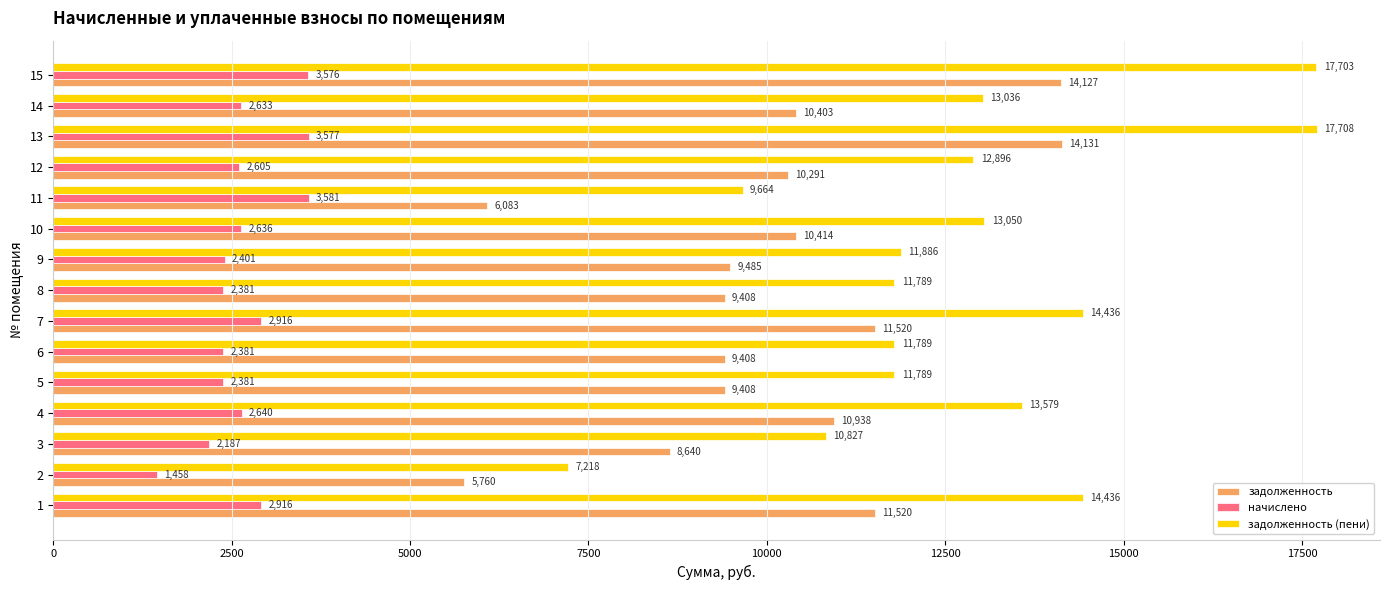

List the series in order of their overall mean, highest first.

задолженность (пени), задолженность, начислено